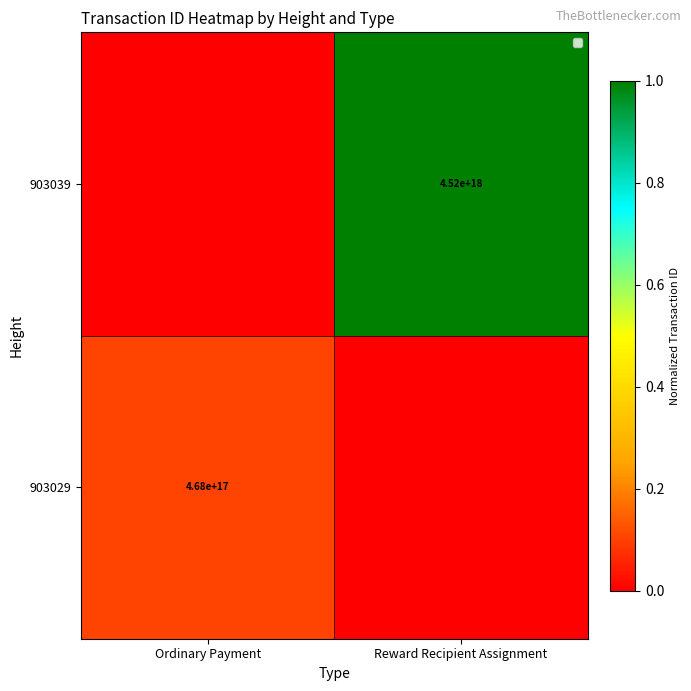

The 903039 series shows 4520000000000000000 at Reward Recipient Assignment. True or false?

True